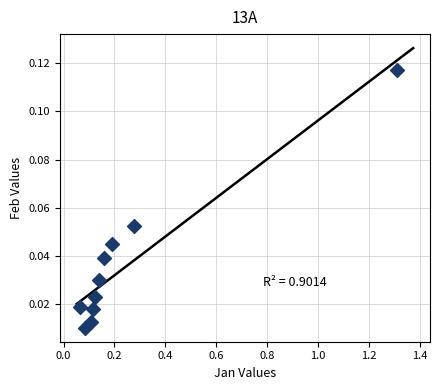

What is the range of X values (max minus min)?

1.2